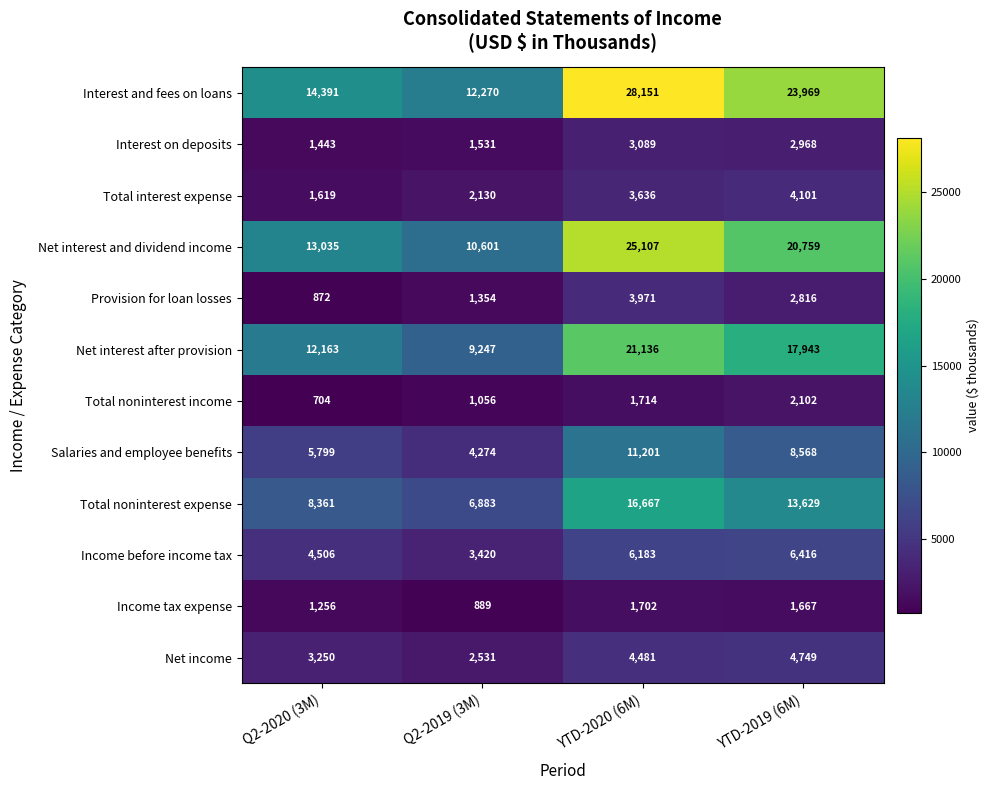

What is the total value across all series at YTD-2020 (6M)?

127038